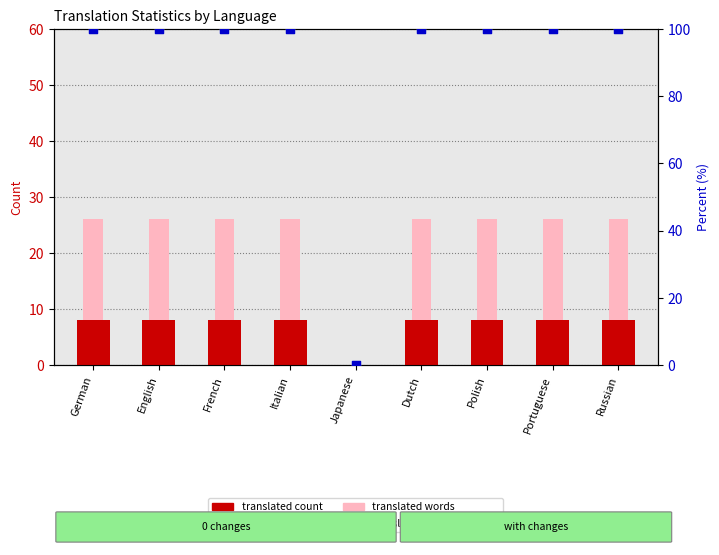

At which category is the sum across all series the highest?

German